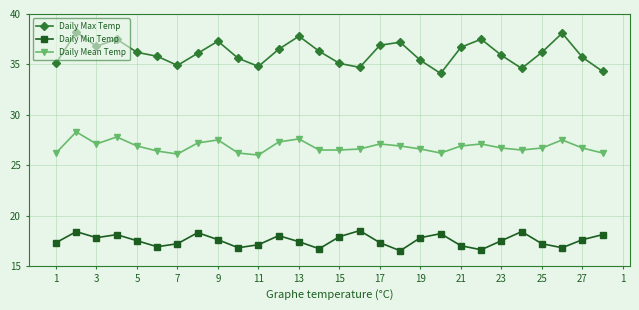

Rank the series by their maximum value, from highest to lowest.

Daily Max Temp, Daily Mean Temp, Daily Min Temp